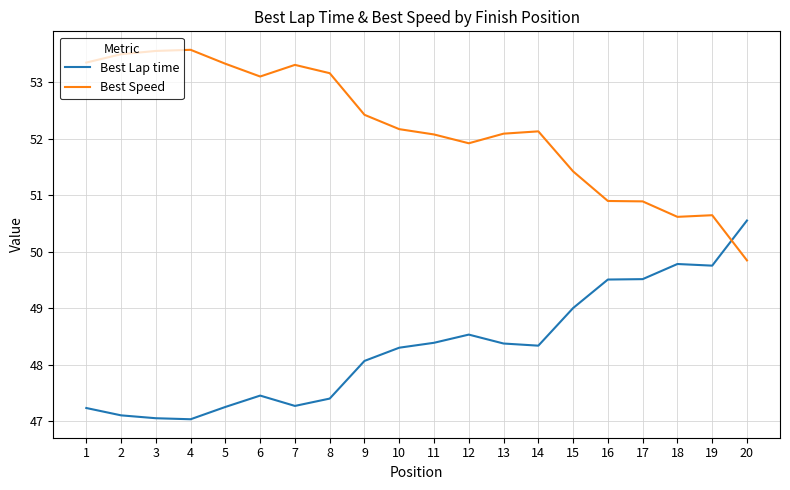

Rank the series by their average value, from highest to lowest.

Best Speed, Best Lap time